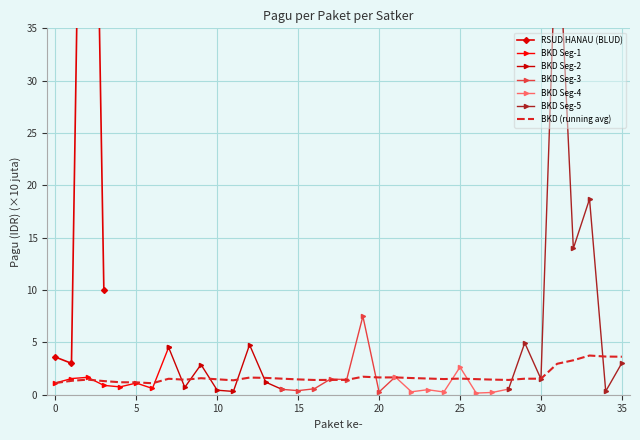

Is it true that BKD Seg-1 equals 1.1 at 0?

True